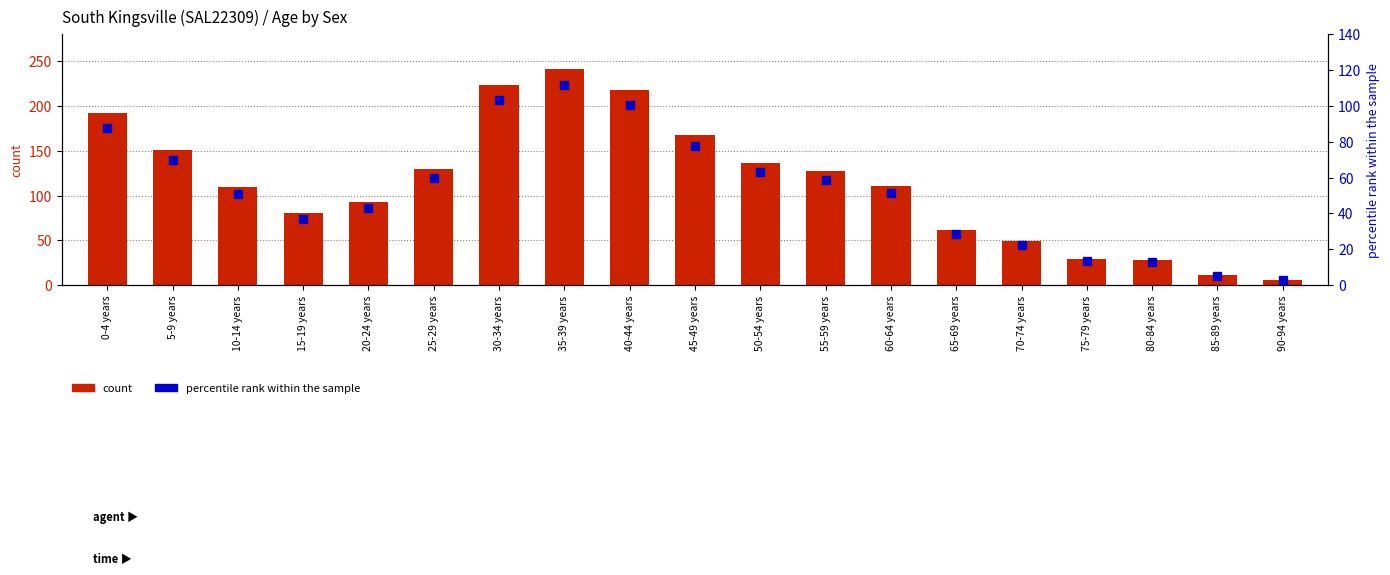

Where does the count series first go above 111?

0-4 years